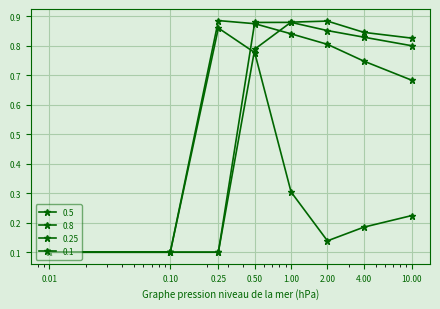

Which category has the lowest value across all series?

0.01